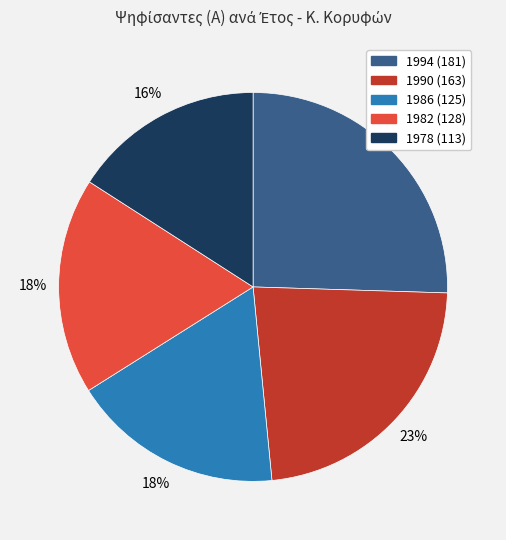

What is the smallest slice in the pie chart?

1978